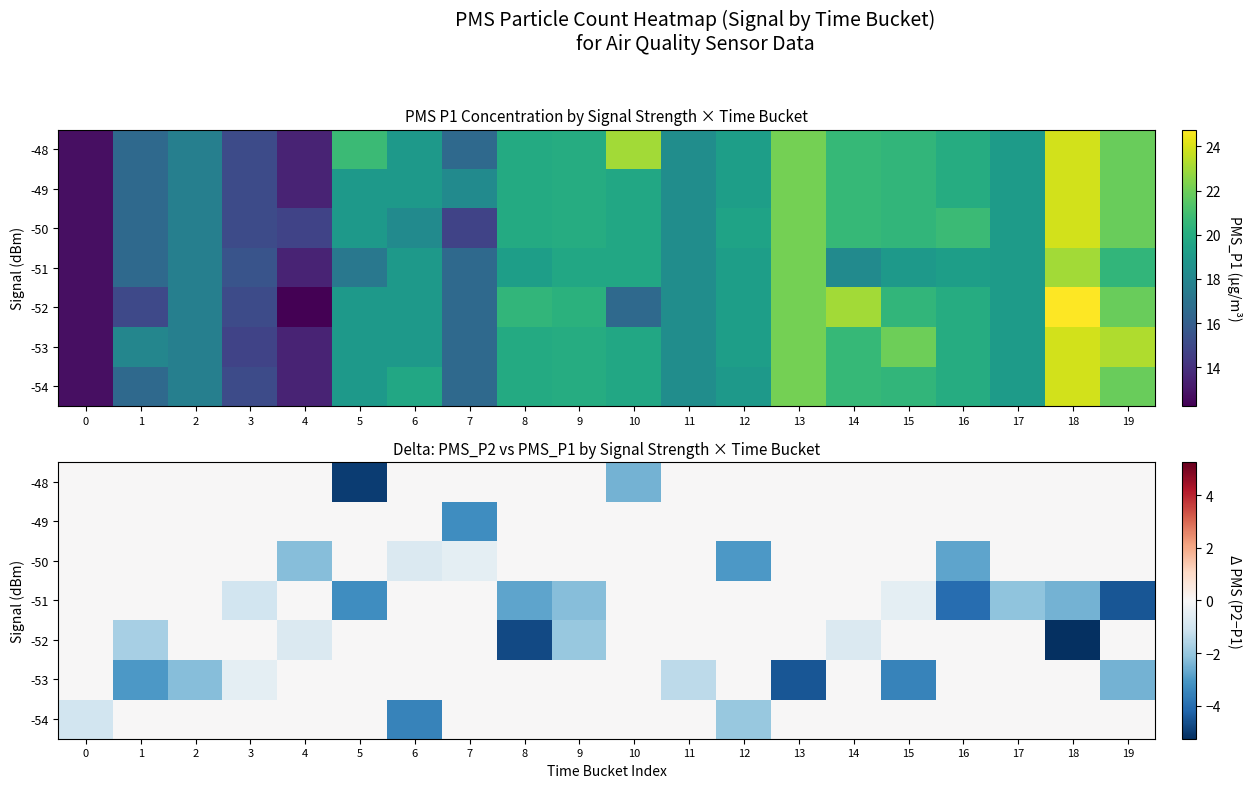

Is it true that -49 equals 0.0 at 18?

True